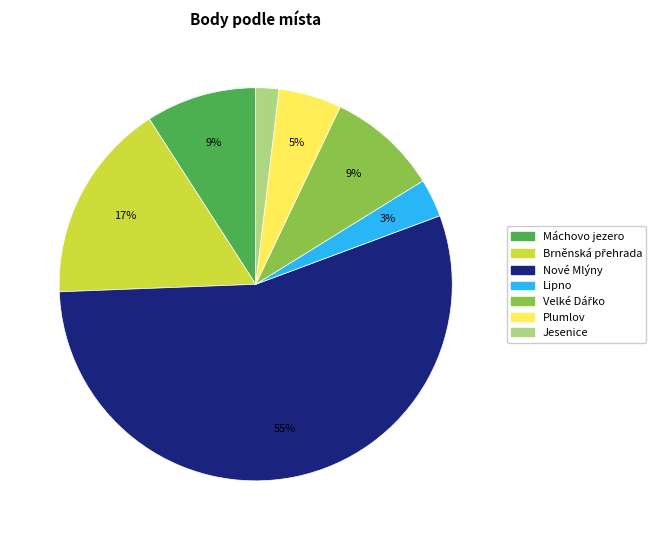

To the nearest percent, what percentage of the pie is Jesenice?

2%